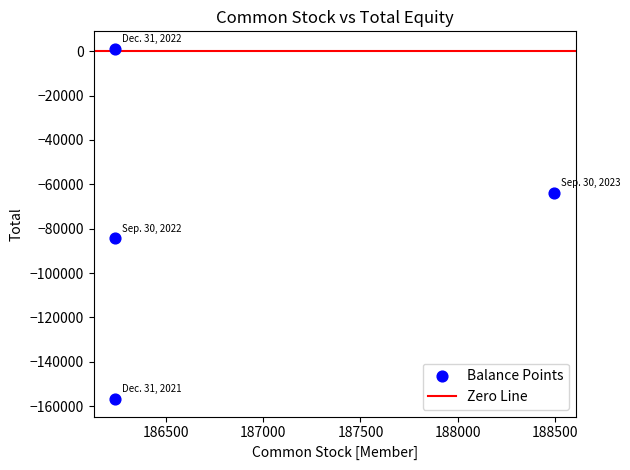

What Y value in the scatter plot is closest to -77876?

-84398